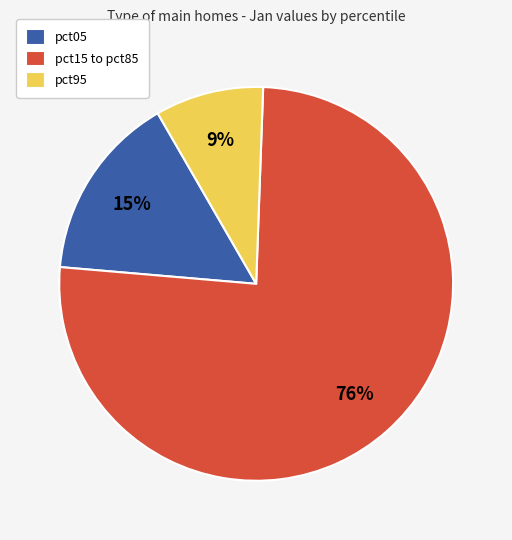

Rank the categories by value from highest to lowest.

pct15 to pct85, pct05, pct95